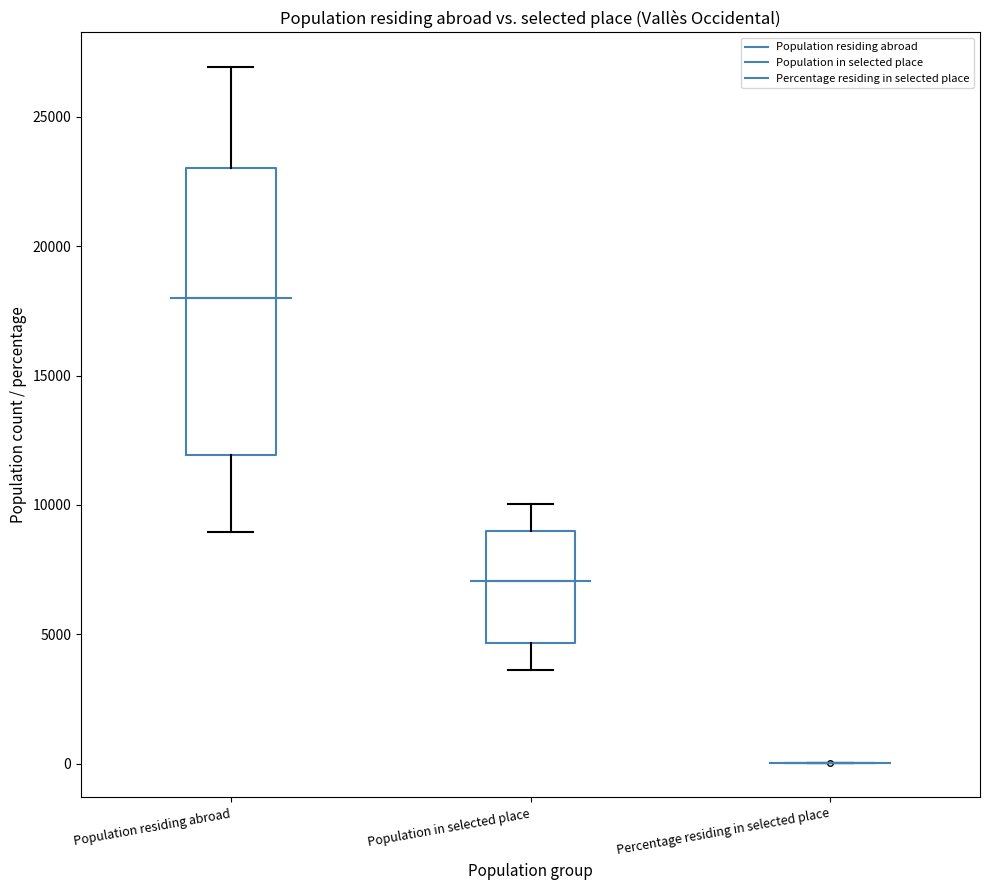

Reading left to right, transcribe this box plot: for each box, give where its median line is, the range the box spans, and where its two whiskers end, as read against the y-axis. The values are not printed on the chart, so give them approximately, as read against the axis.

Population residing abroad: median 18000, box 12000 to 23000, whiskers 9000 to 27000
Population in selected place: median 7000, box 4500 to 9000, whiskers 3500 to 10000
Percentage residing in selected place: box collapsed to a line at 0, whiskers 0 to 0